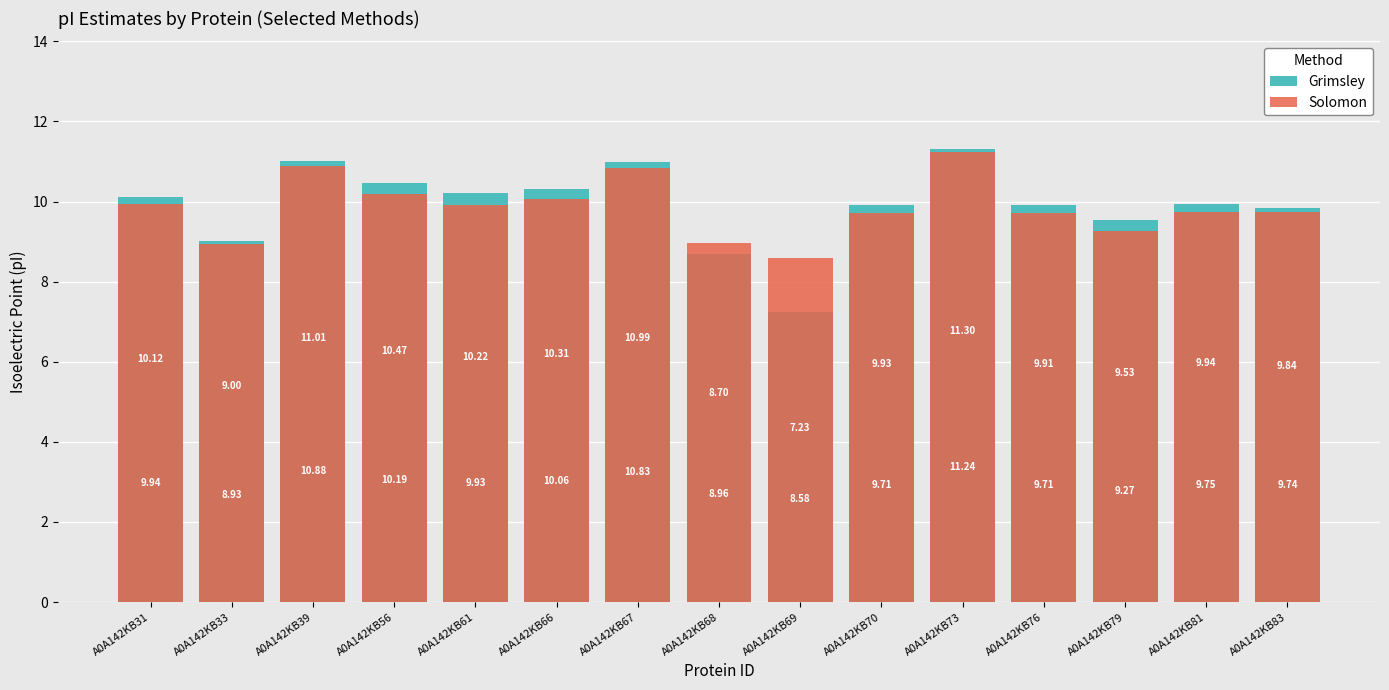

What is the difference between the maximum and second lowest values in the Grimsley series?

2.6